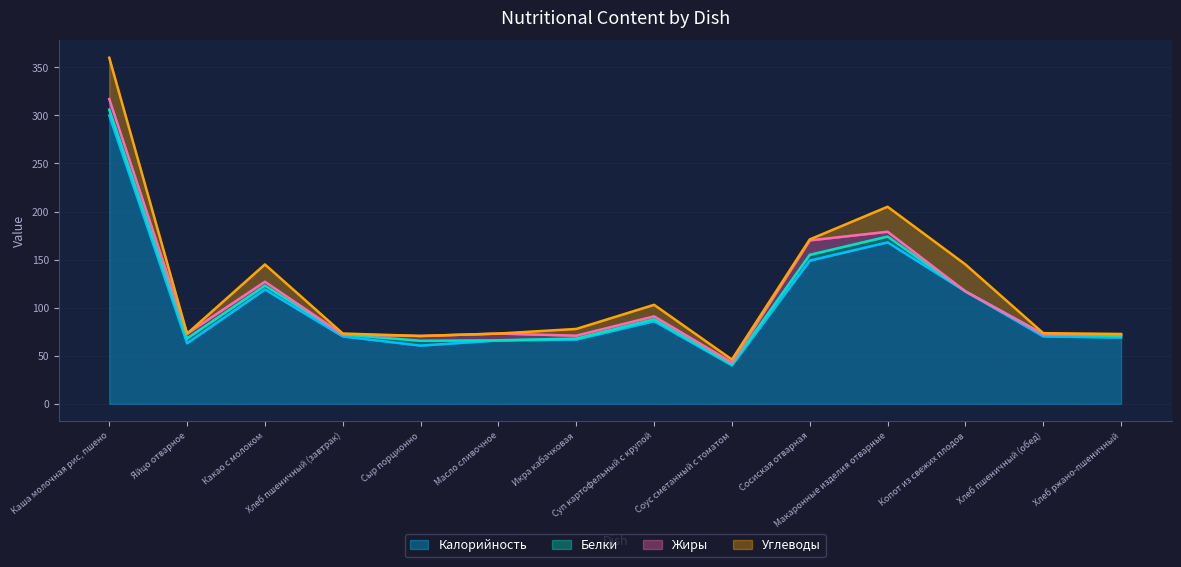

True or false: Калорийность and Жиры intersect in this chart.

False